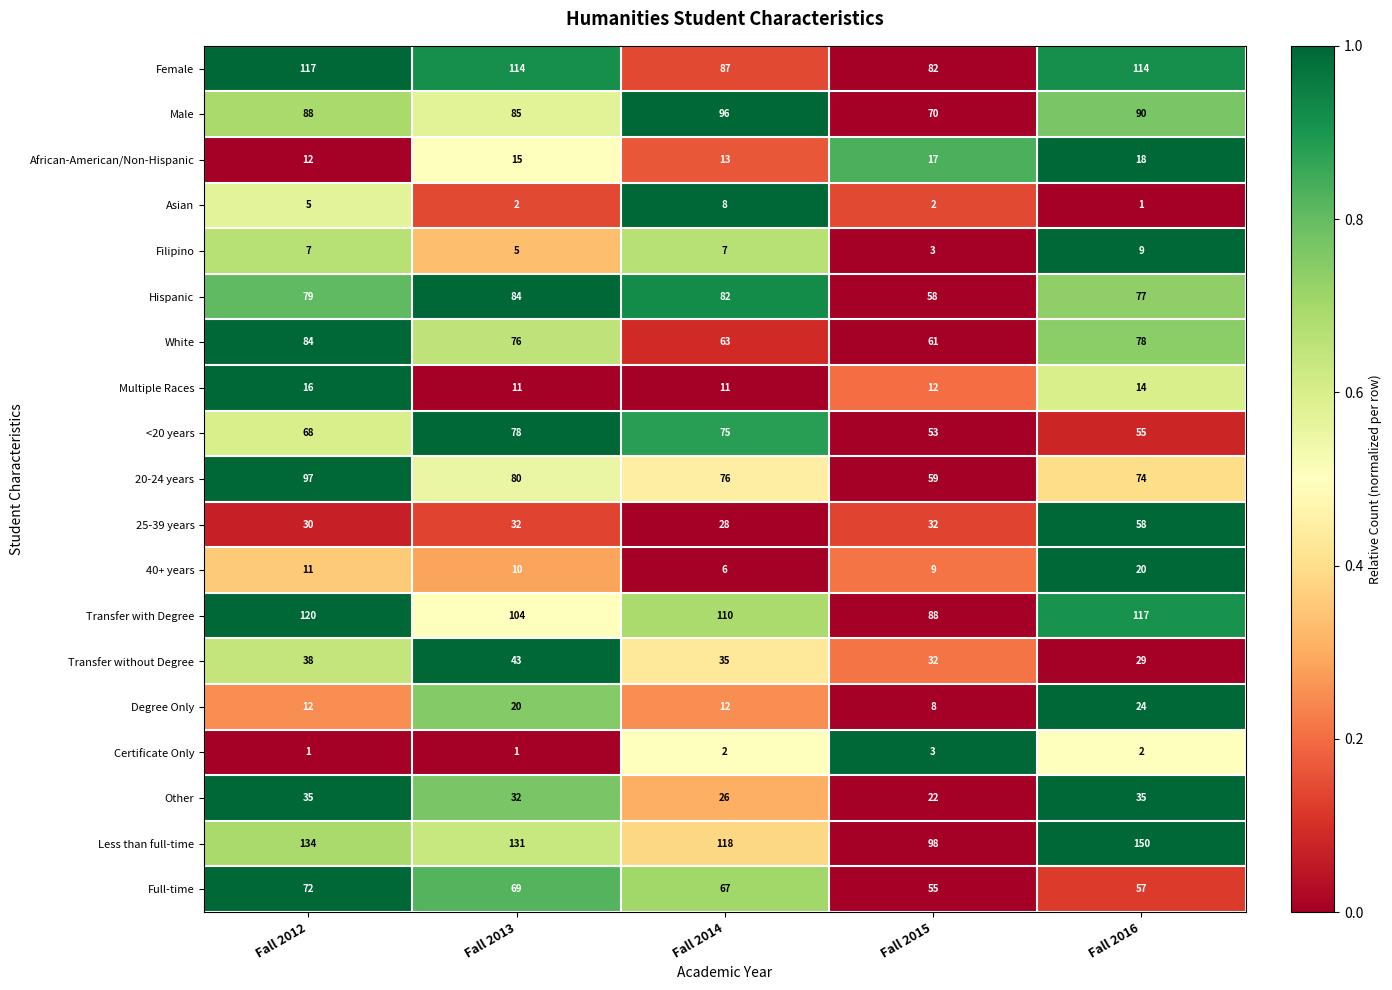

At which category does the chart reach its peak across all series?

Fall 2016